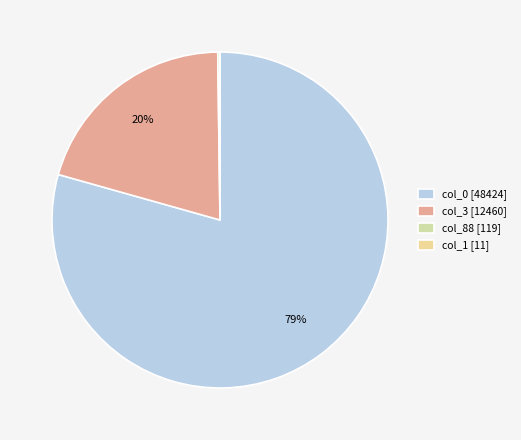

Count the number of slices in the pie.

4